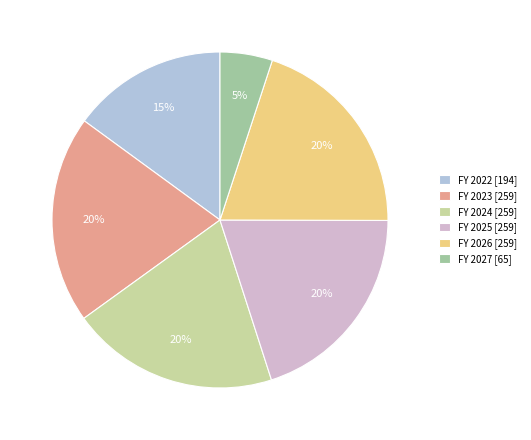

Is there any slice that represents more than half of the pie?

No